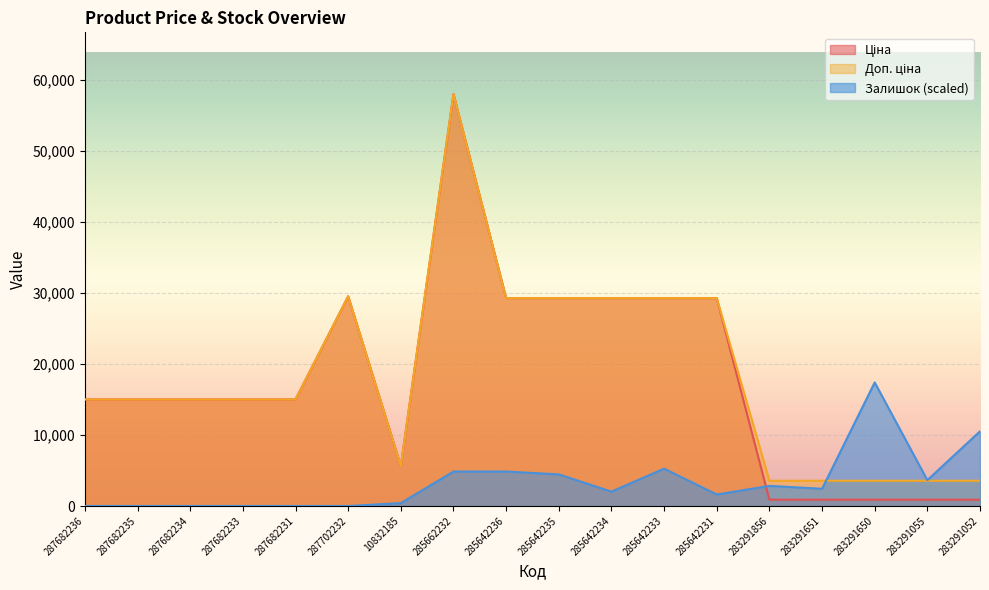

At 285642236, list the series in order from smallest to largest.

Залишок, Ціна, Доп. ціна